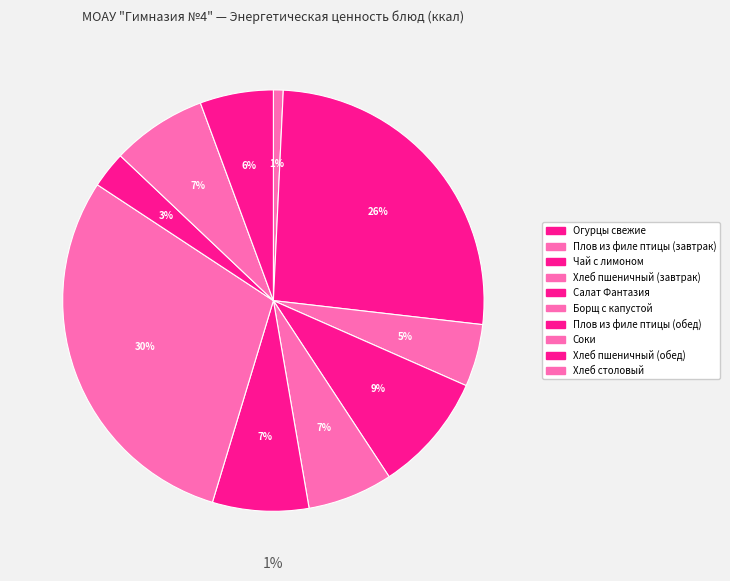

Is it true that Плов из филе птицы (завтрак) is 40% of the pie?

False